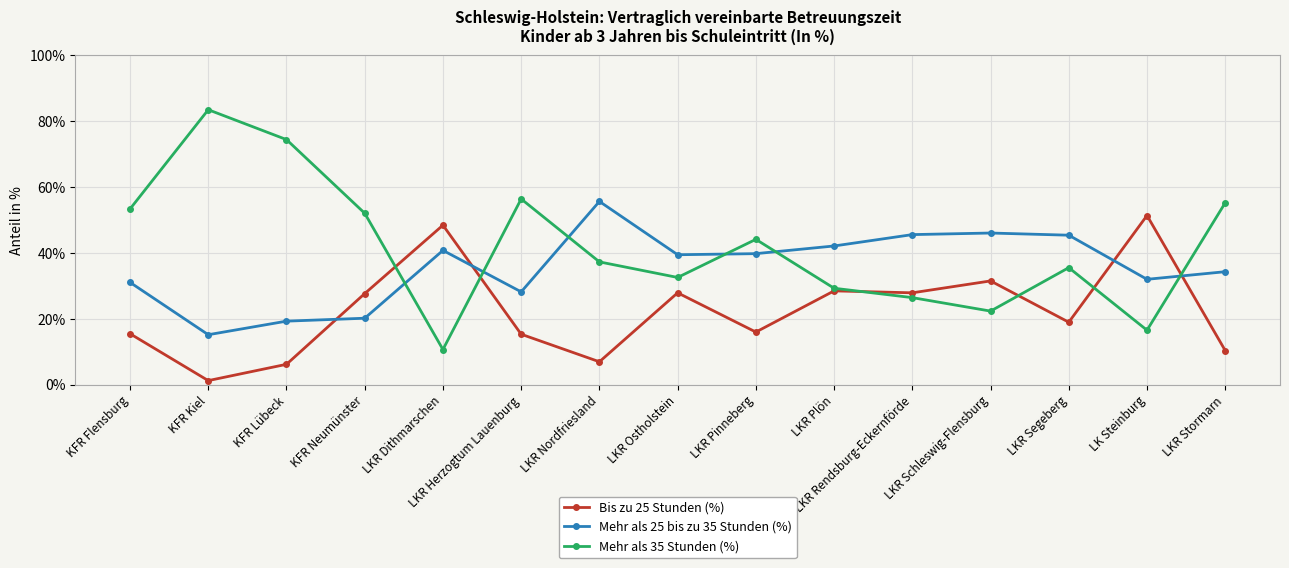

Where does the Bis zu 25 Stunden (%) series first go above 19?

KFR Neumünster